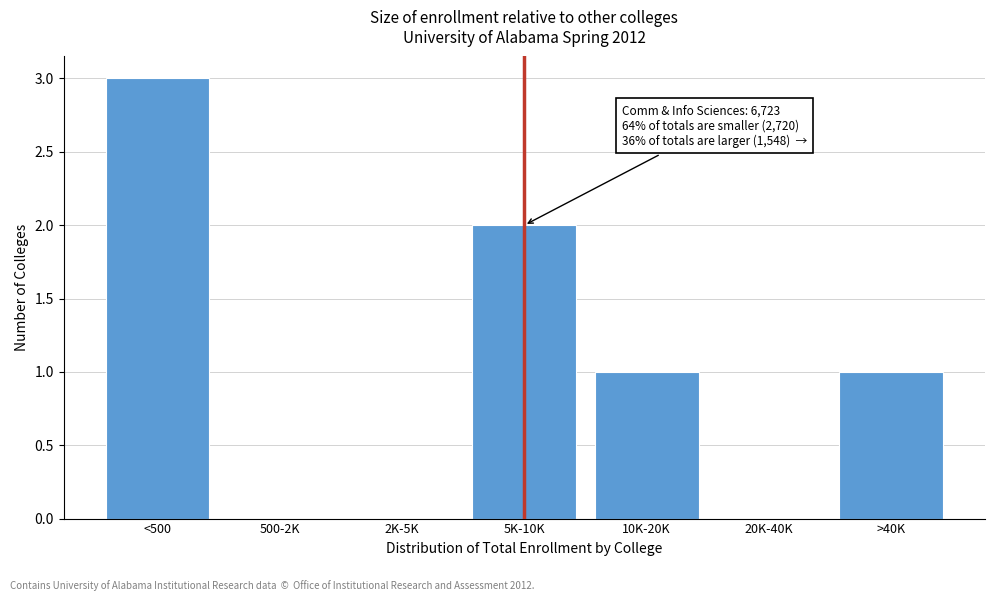

Reading left to right, transcribe all the data shown in this chart.

<500=3	500-2K=0	2K-5K=0	5K-10K=2	10K-20K=1	20K-40K=0	>40K=1